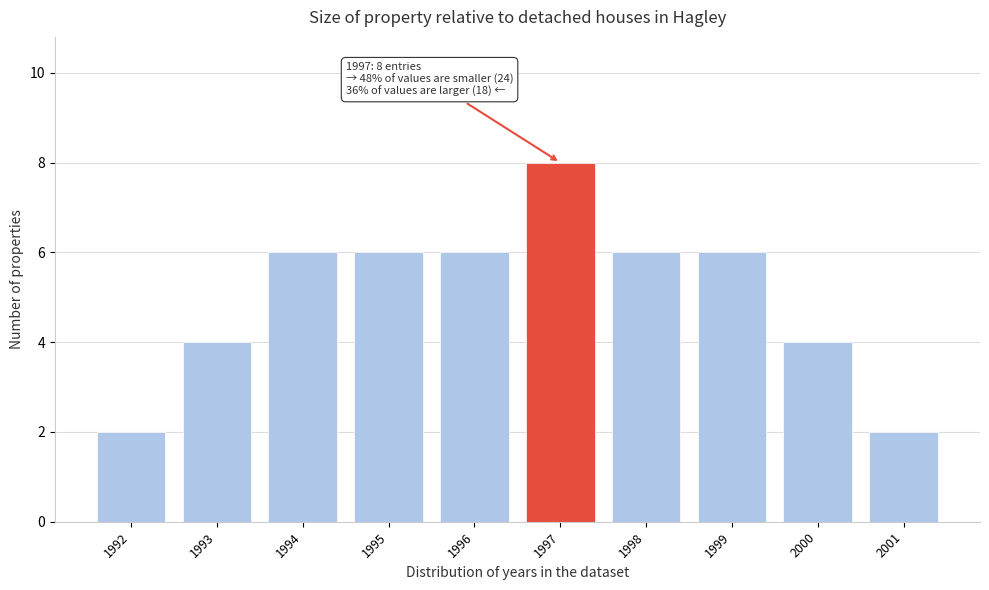

Reading left to right, what are all the values shown in this chart?

2	4	6	6	6	8	6	6	4	2